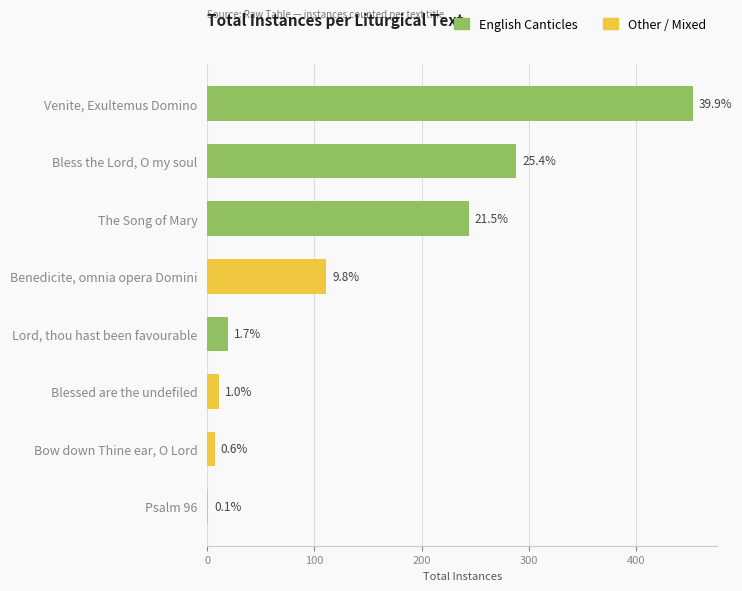

Are the bars horizontal?

Yes